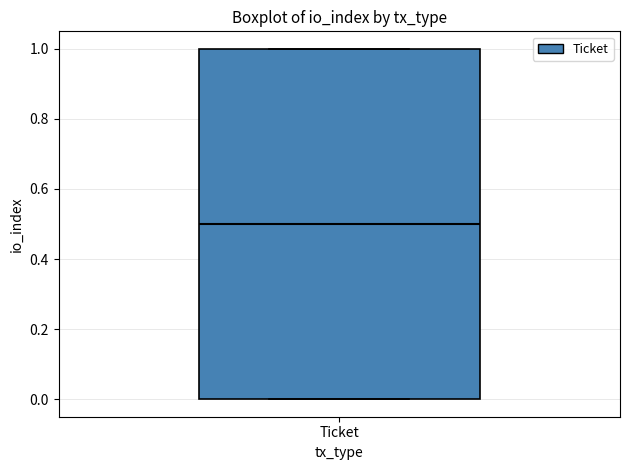

Where is the upper edge of the box for Ticket on the y-axis? The values are not printed on the chart, so give them approximately, as read against the axis.

1.0